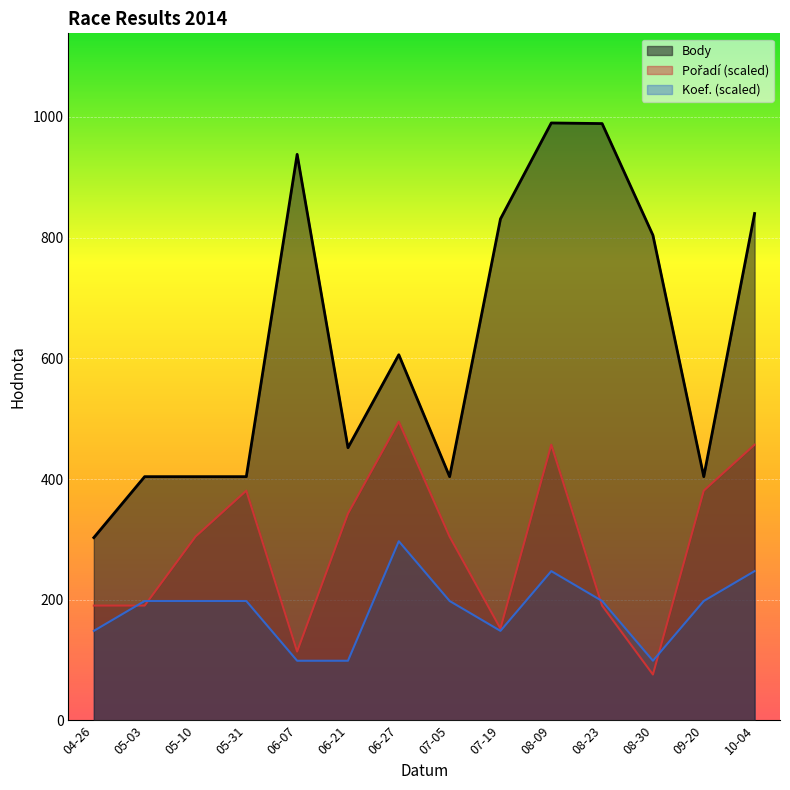

True or false: Body has a value of 938.0 at 06-07.

True